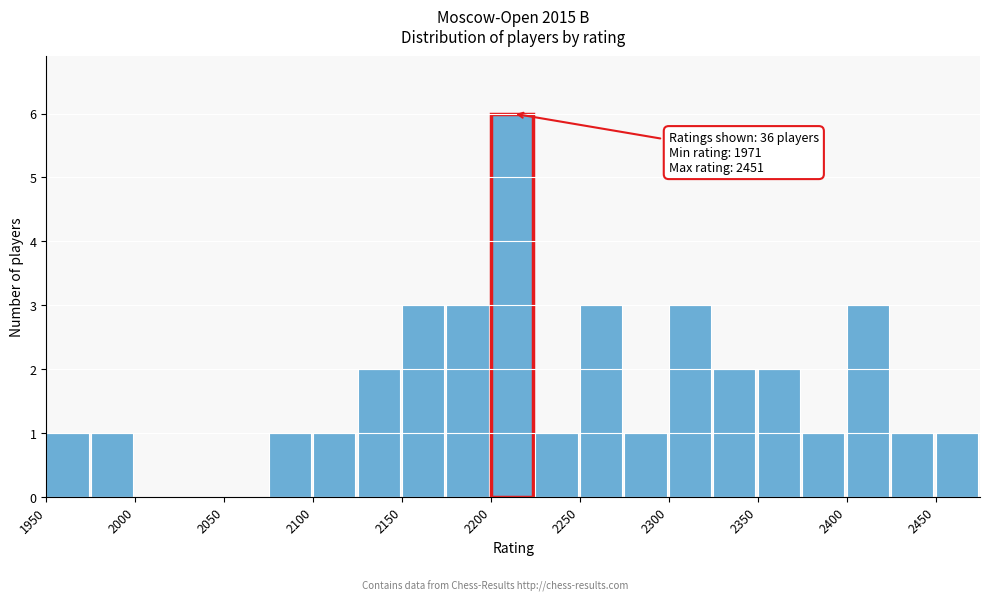

Which range on the x-axis has the tallest bar?

2200 to 2225